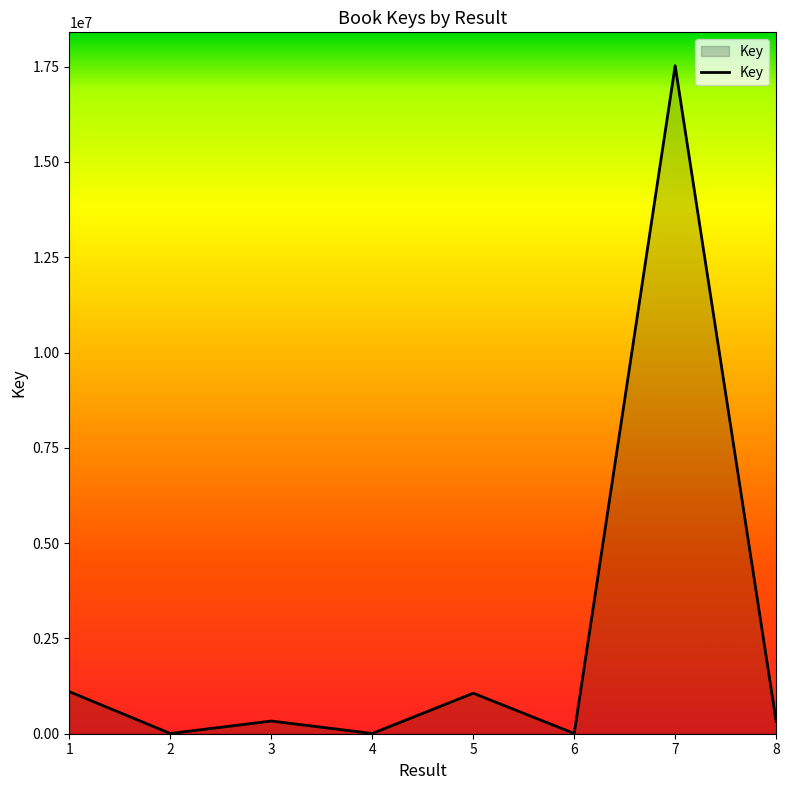

What is the maximum value shown in the chart?

17525415